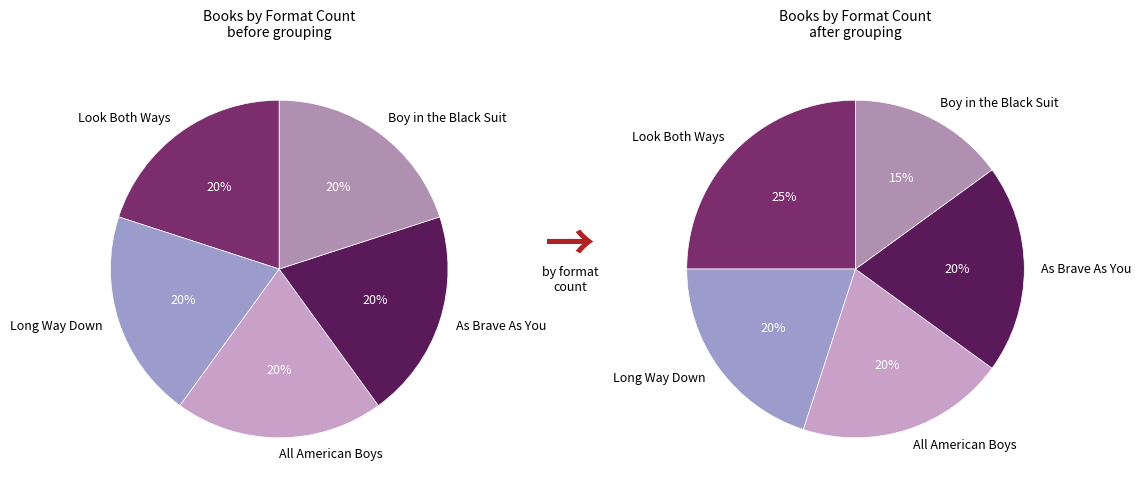

The Long Way Down slice represents 20% of the pie. True or false?

True